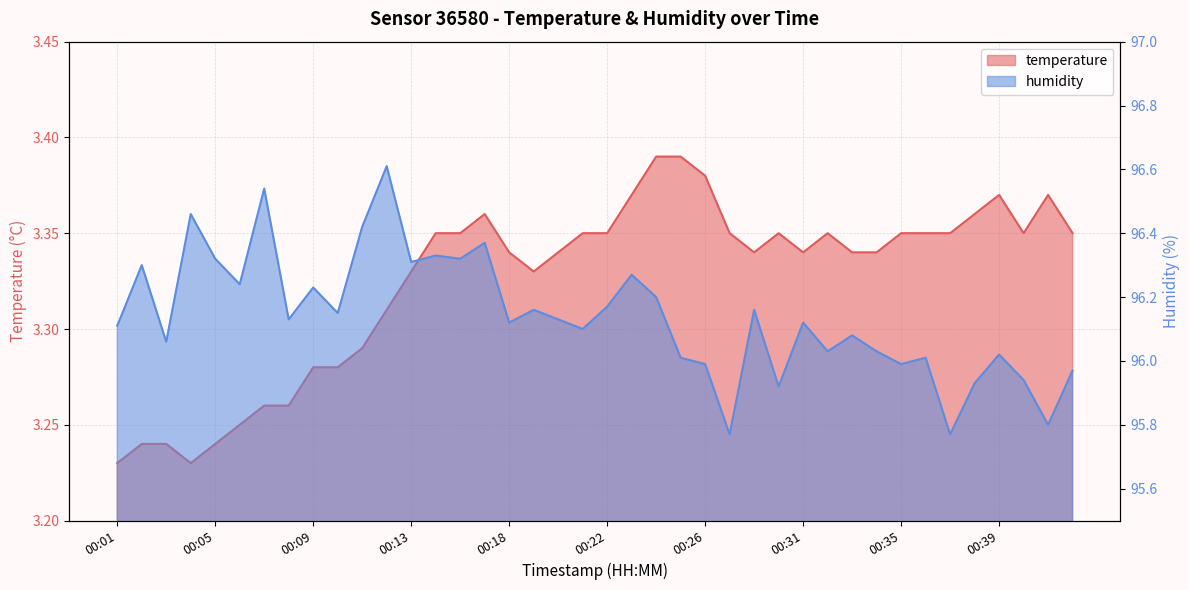

The value of humidity at 00:10 is 143.3. True or false?

False